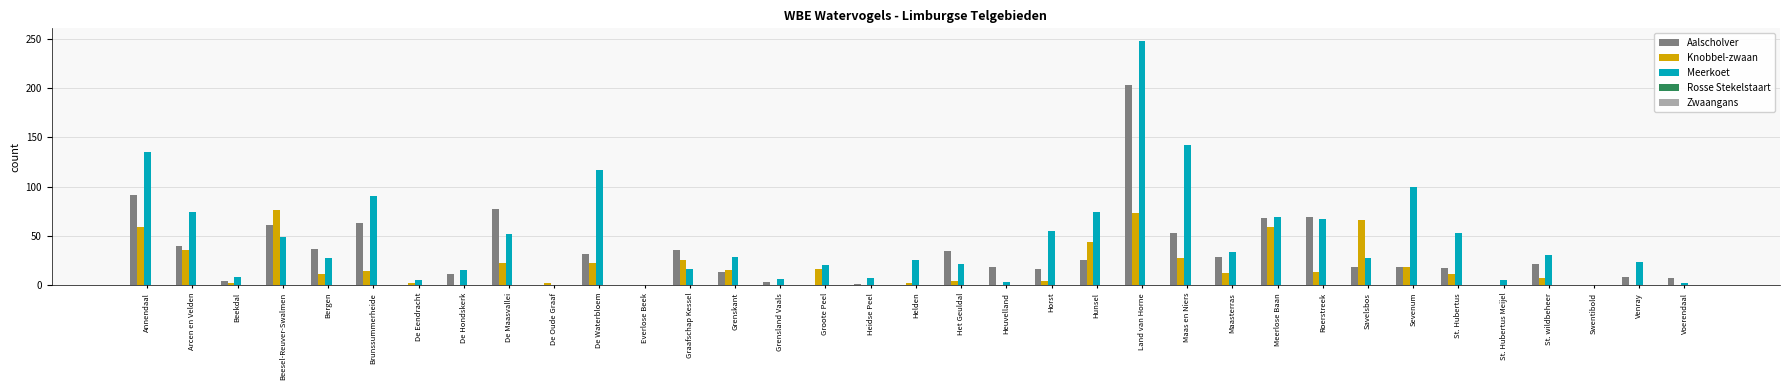

What is the sum of all Knobbel-zwaan values?

643